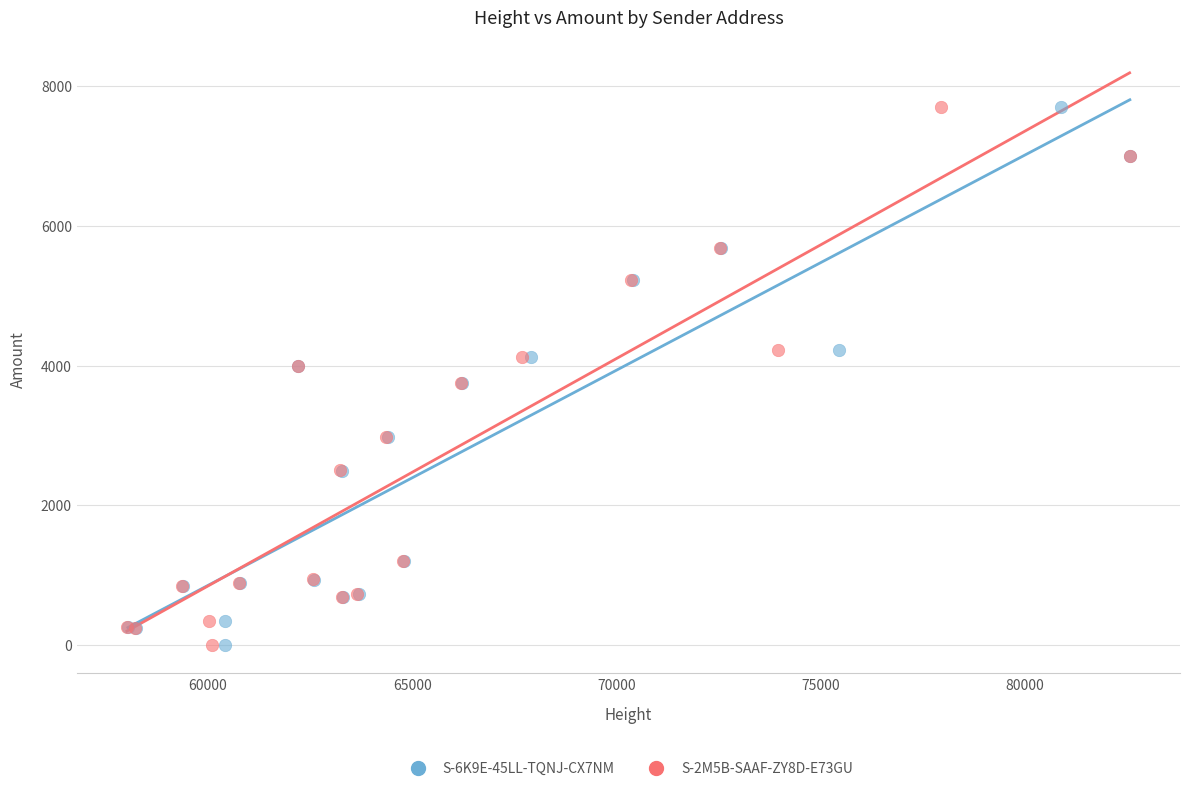

What are all the series names shown in the legend?

S-6K9E-45LL-TQNJ-CX7NM, S-2M5B-SAAF-ZY8D-E73GU